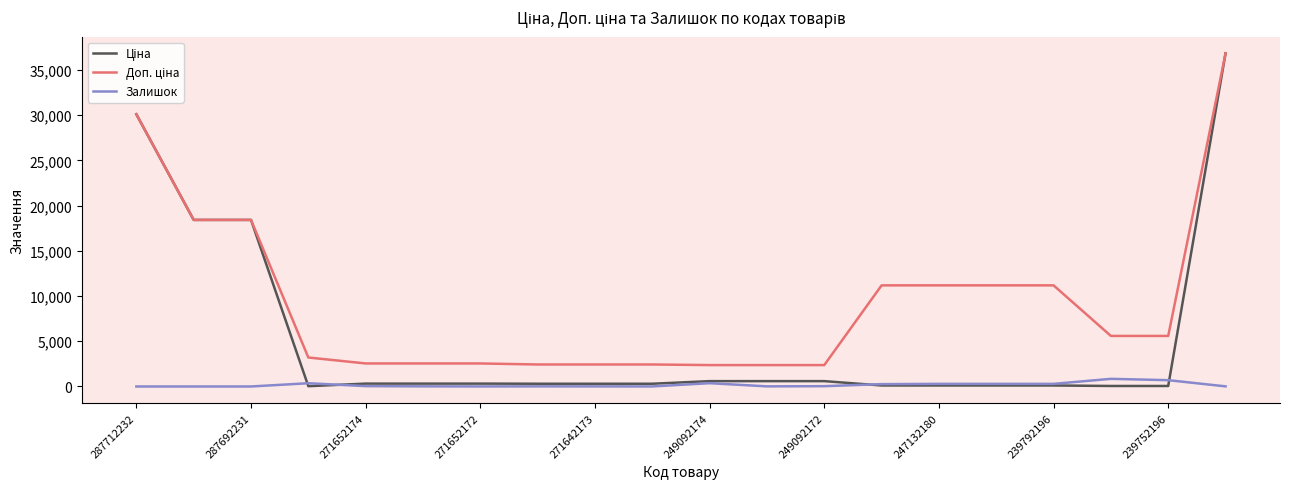

What is the greatest value displayed?

36841.8